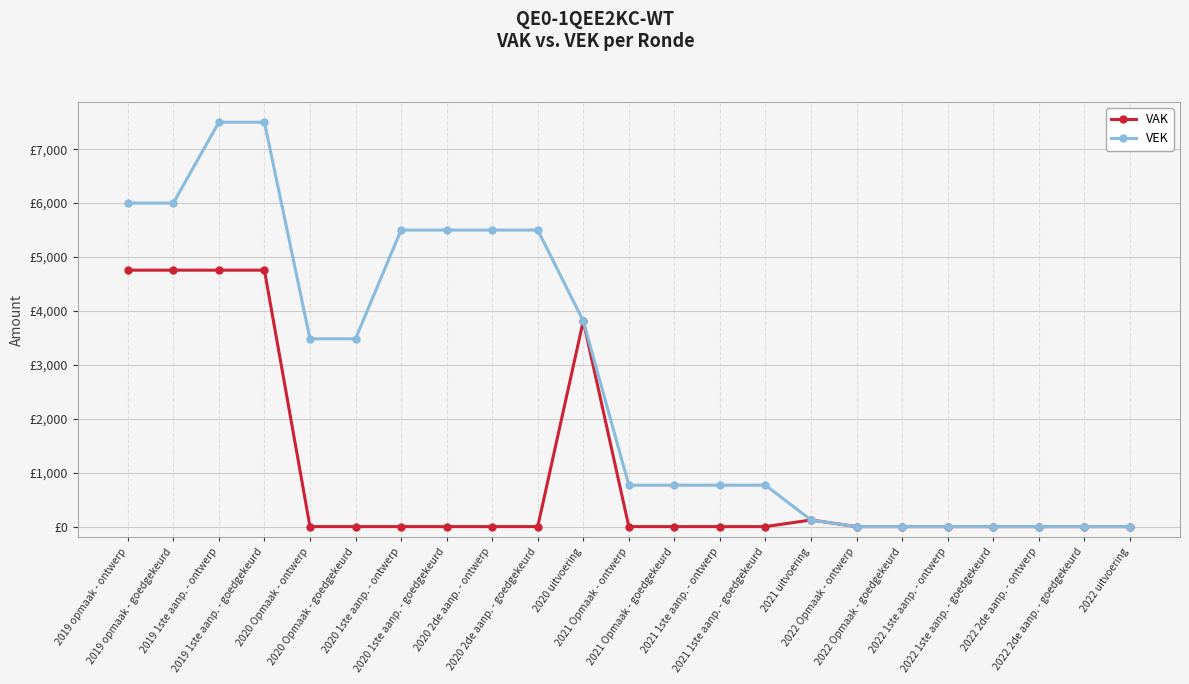

What are all the series names shown in the legend?

VAK, VEK